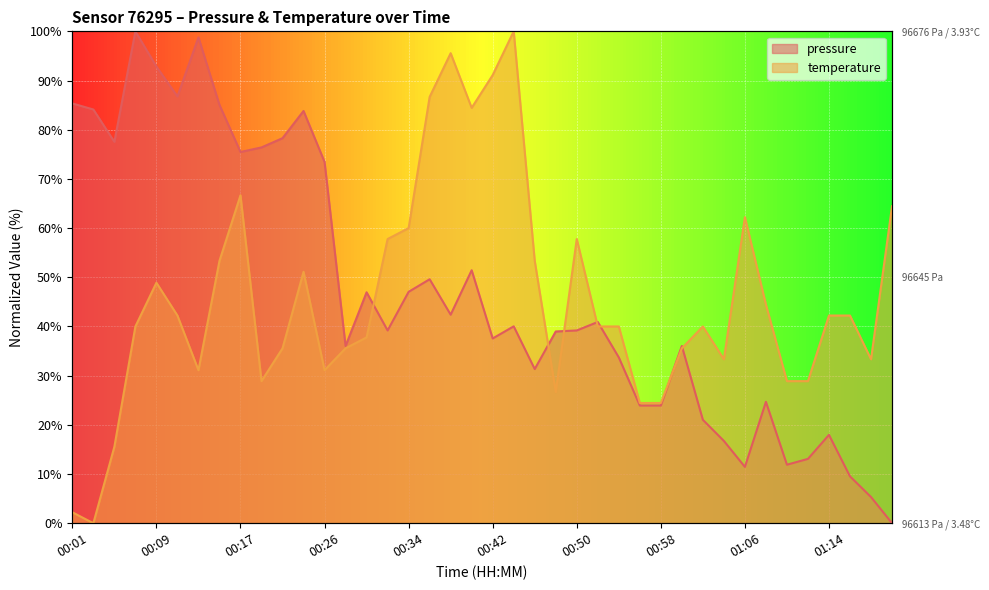

How many data points in temperature are less than 40?

17